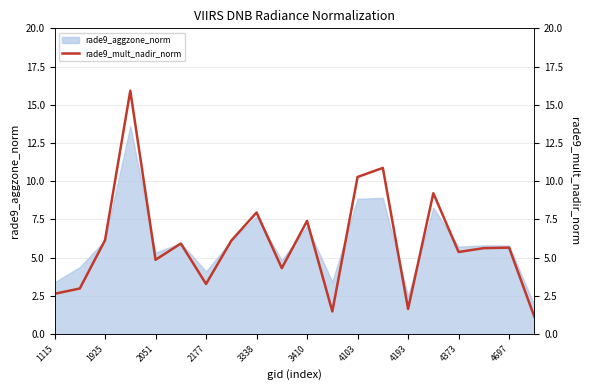

True or false: there are more than 2 points higher than both neighbors.

True